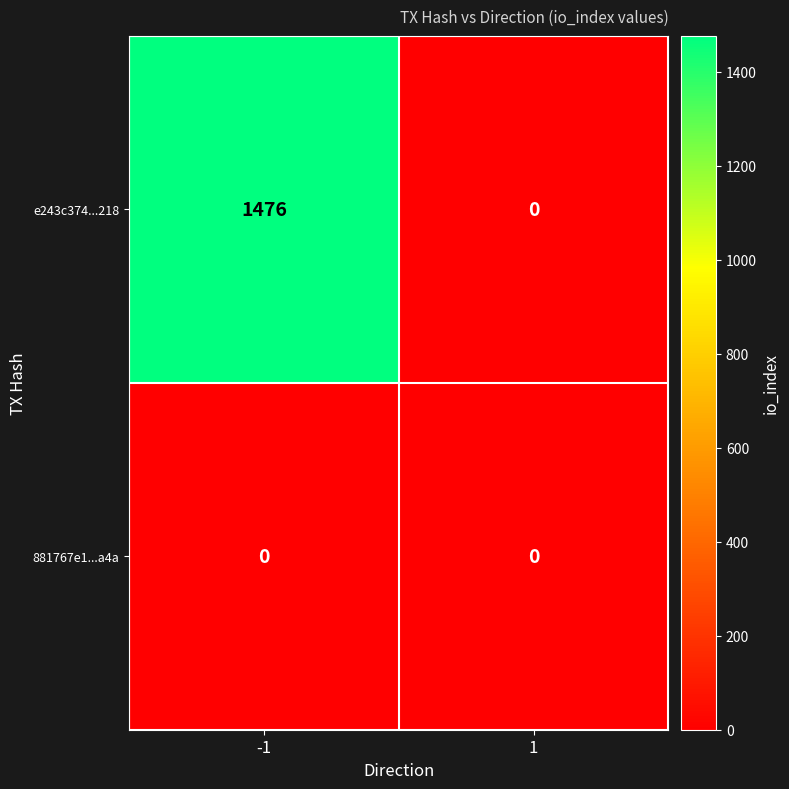

How many categories are shown in the chart?

2